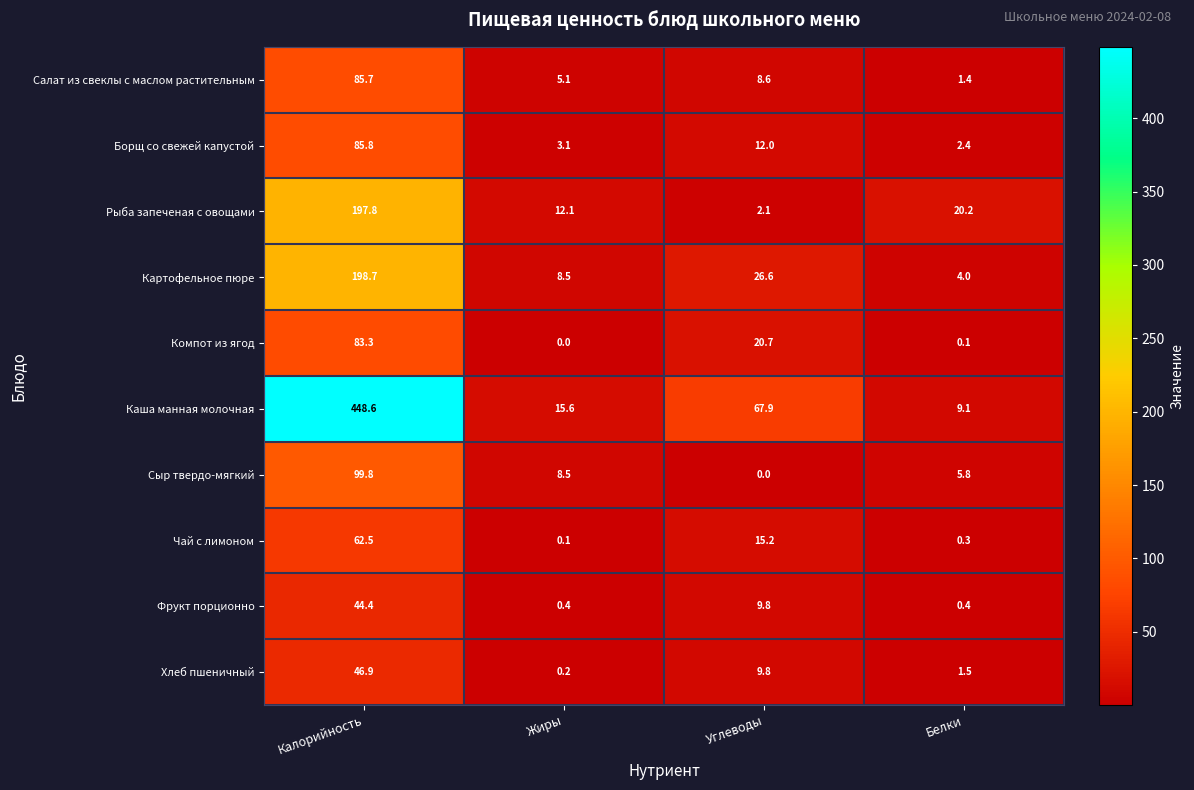

The Картофельное пюре series shows 6.1 at Белки. True or false?

False